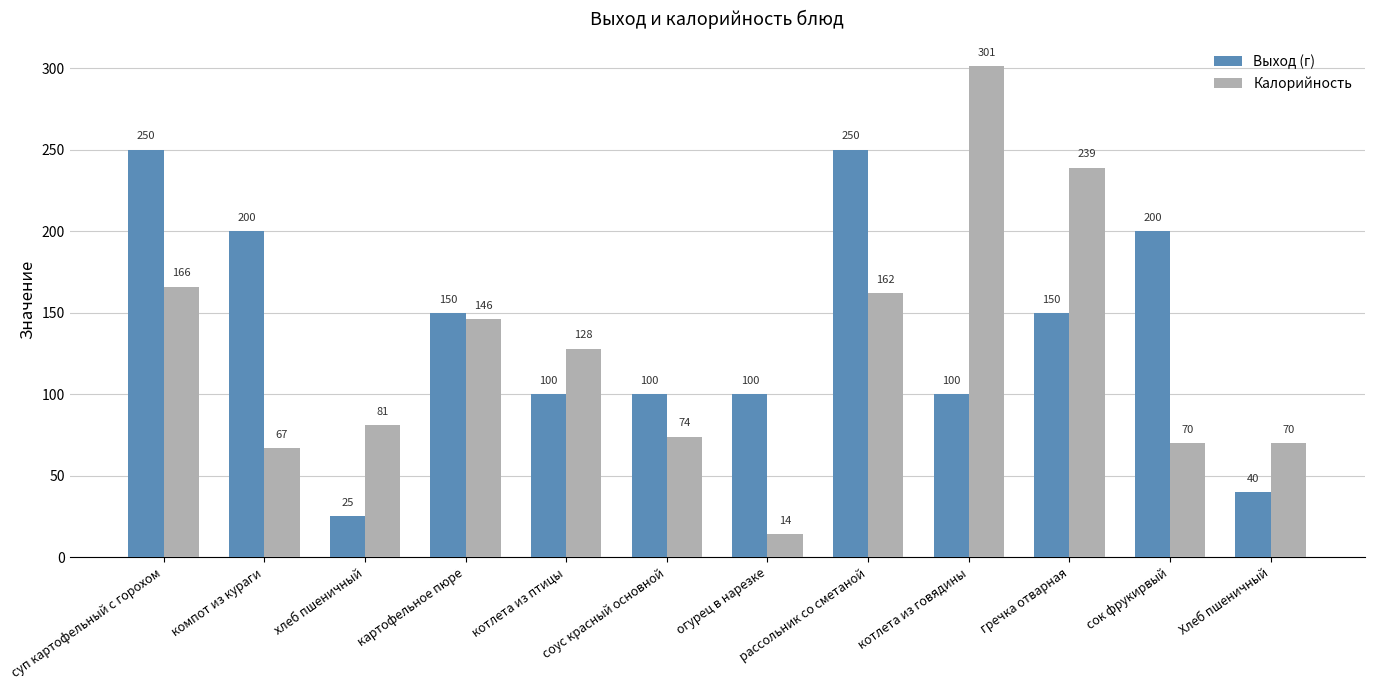

What is the maximum value shown in the chart?

301